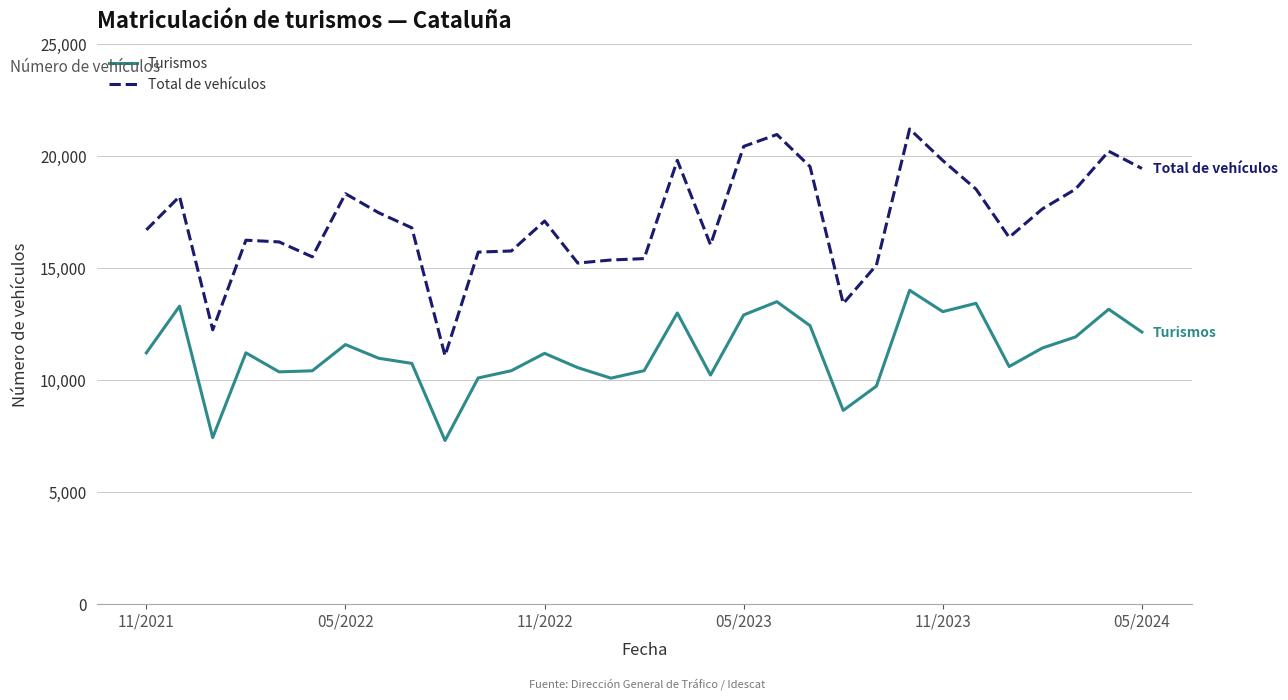

What is the difference between the second highest and second lowest values in the Total de vehículos series?

8727